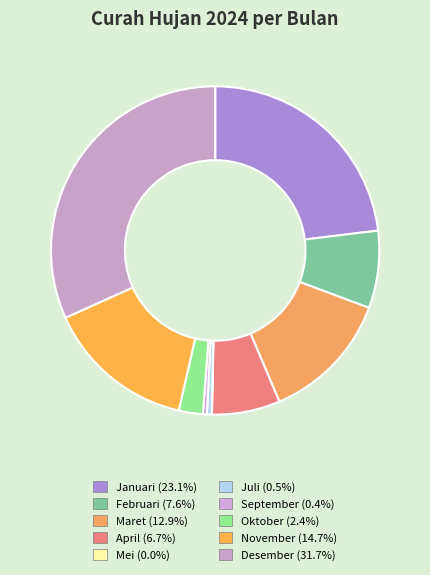

To the nearest percent, what is the average slice percentage?

10%